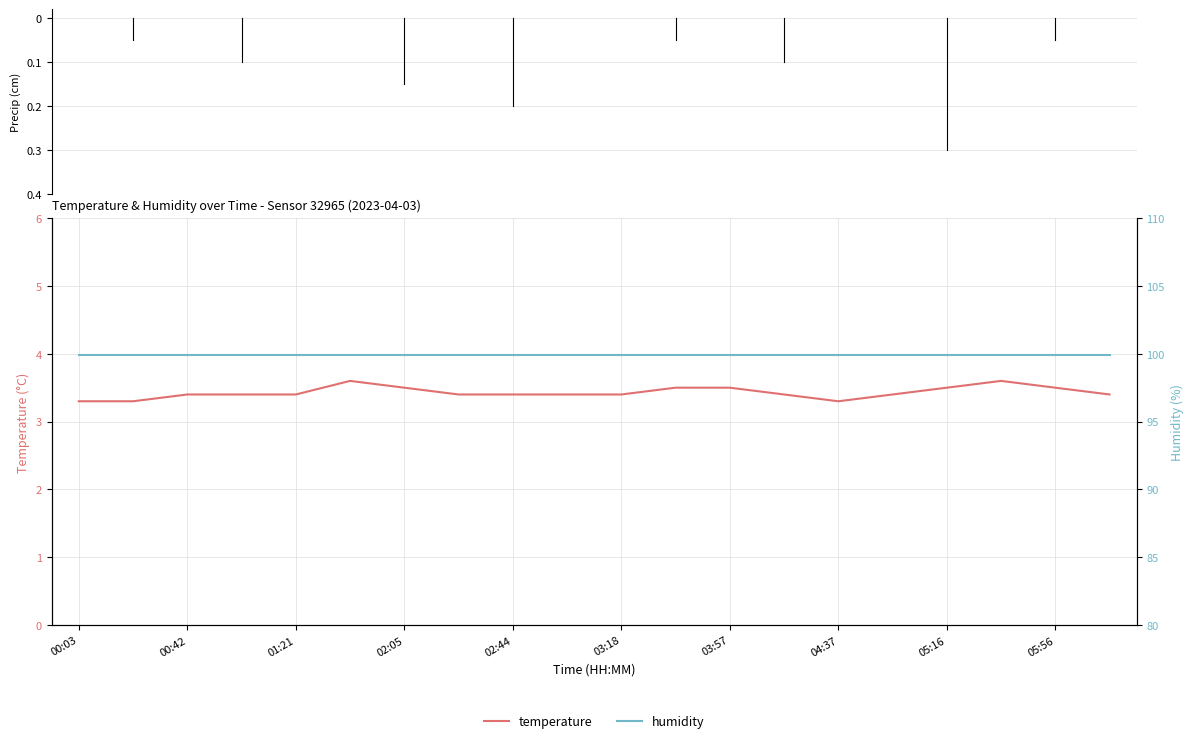

What are all the series names shown in the legend?

temperature, humidity